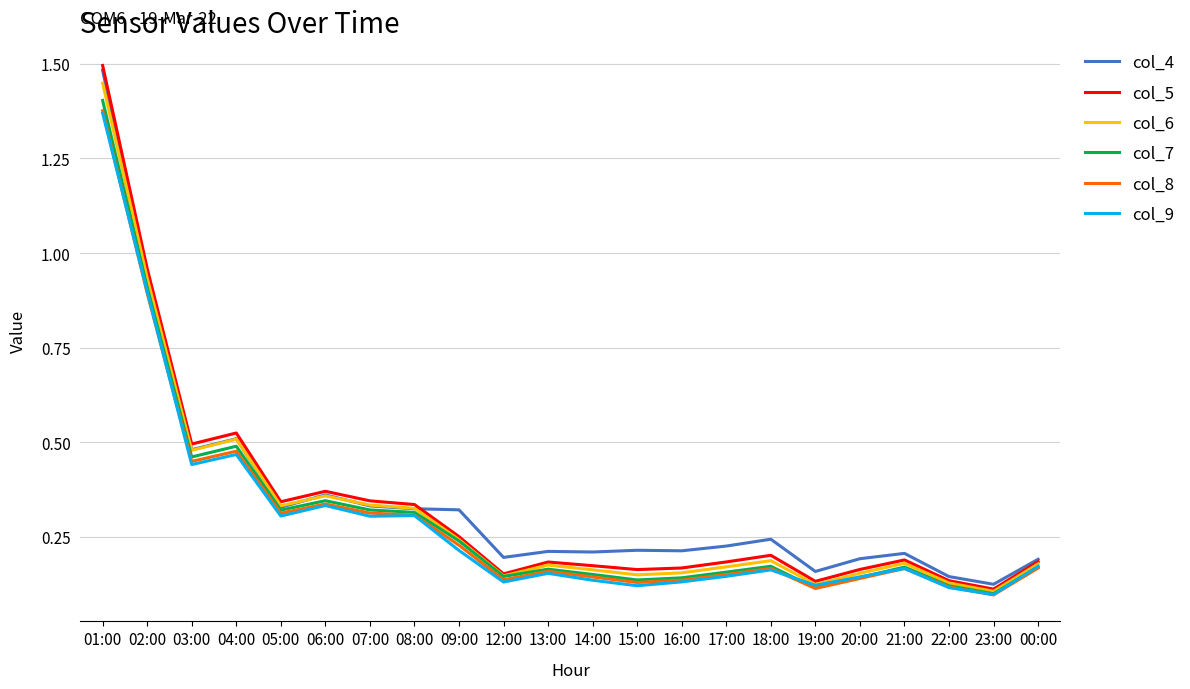

What position from the right is 09:00?

14